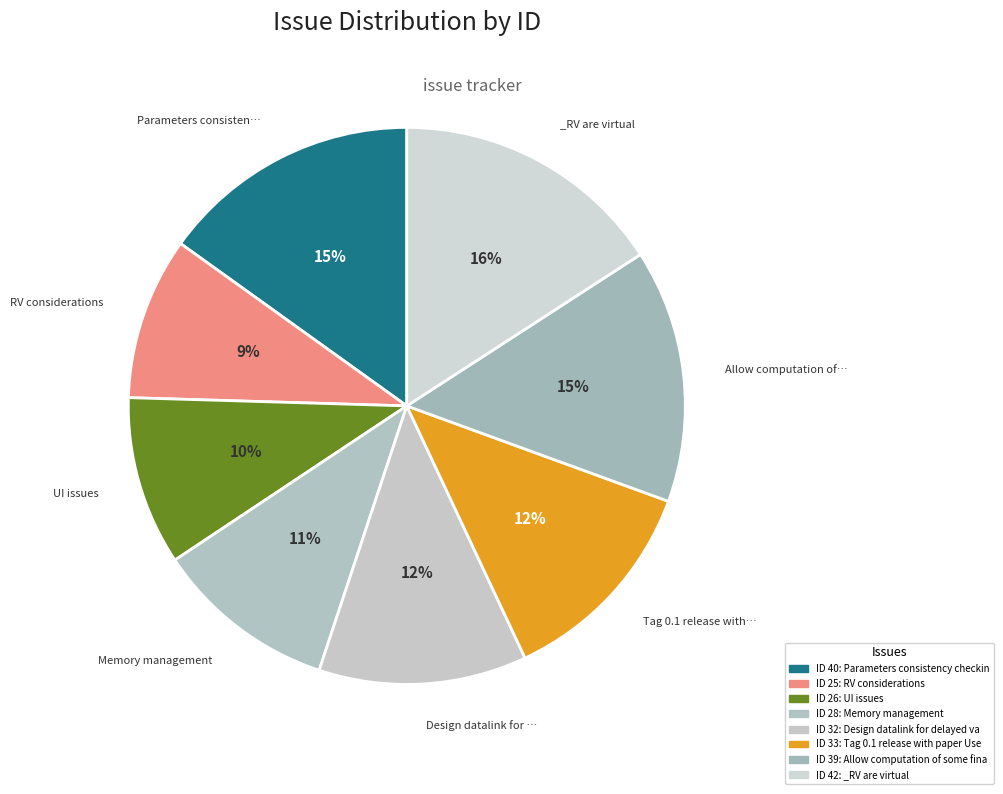

Count the number of slices in the pie.

8